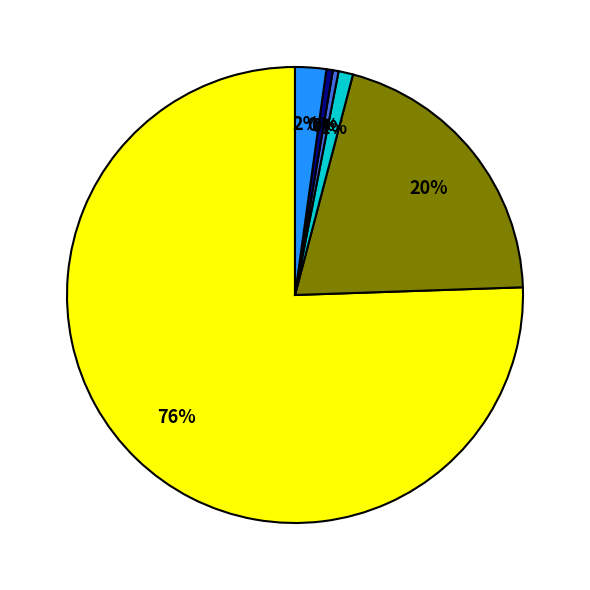

Does any single category account for the majority?

Yes